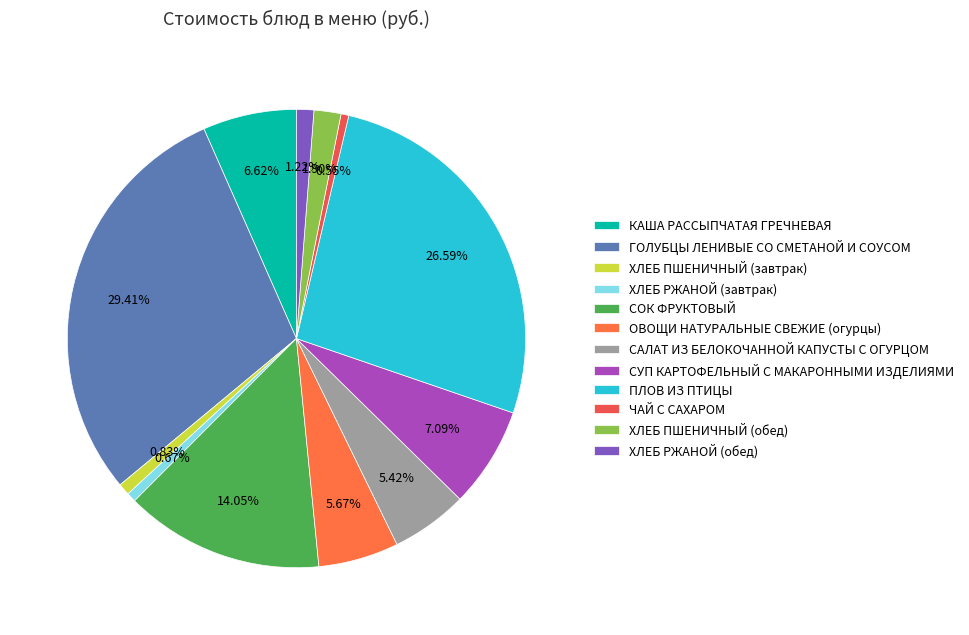

Is the sum of КАША РАССЫПЧАТАЯ ГРЕЧНЕВАЯ and ЧАЙ С САХАРОМ greater than half?

No